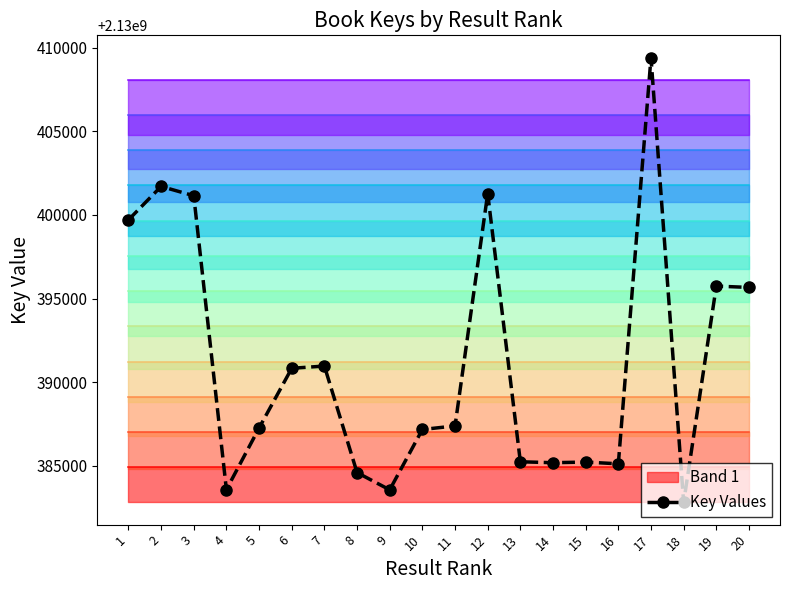

How many lines are shown in the chart?

1